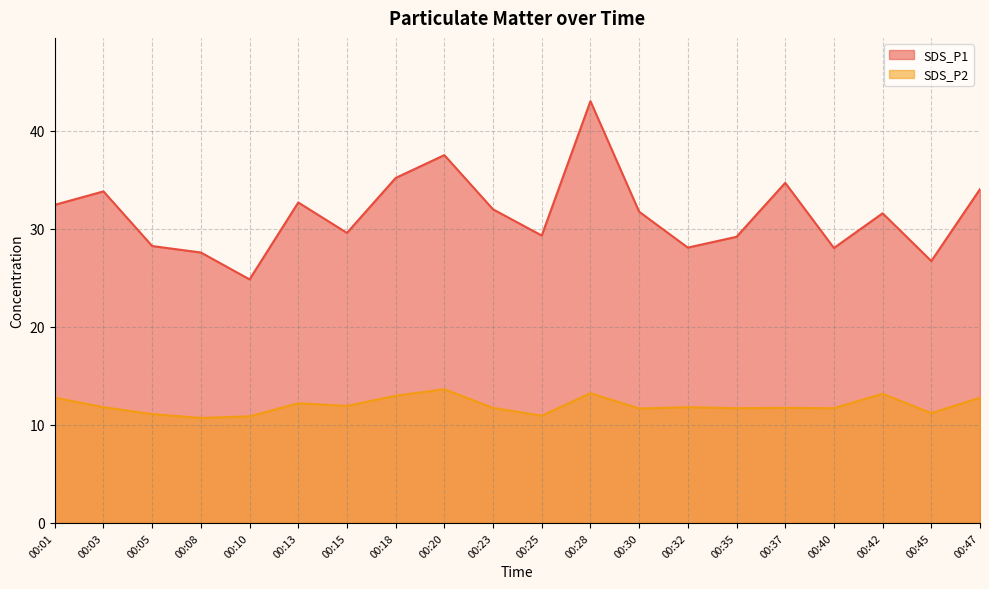

Reading left to right, list all the values displayed in this chart.

SDS_P1: 32.4	33.8	28.2	27.6	24.8	32.7	29.6	35.2	37.5	32.0	29.3	43.0	31.7	28.1	29.2	34.7	28.0	31.6	26.7	34.0
SDS_P2: 12.8	11.8	11.1	10.7	10.9	12.2	11.9	13.0	13.6	11.7	10.9	13.2	11.7	11.8	11.7	11.7	11.7	13.2	11.2	12.8